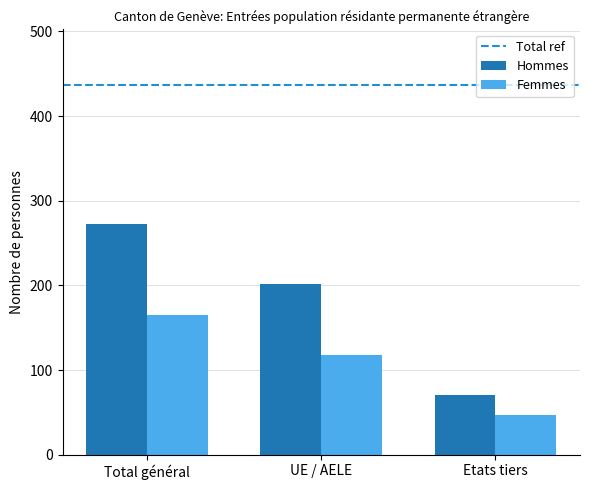

At which label is Femmes closest to 106?

UE / AELE